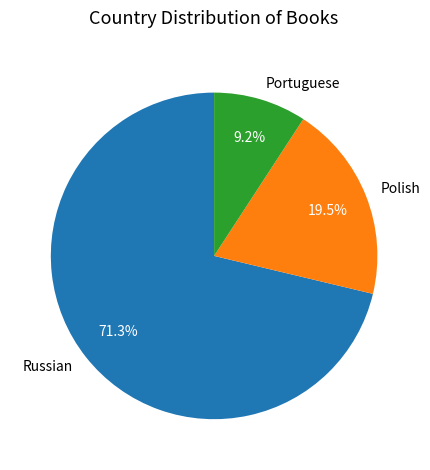

Is Russian the majority of the pie?

Yes